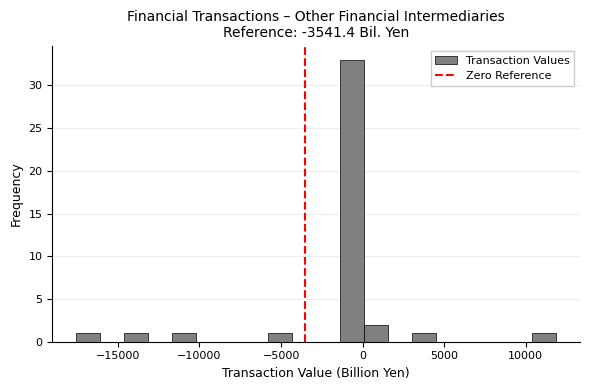

Around what value on the x-axis is the tallest bar? Give the approximate position of its centre, as read against the axis.

-500